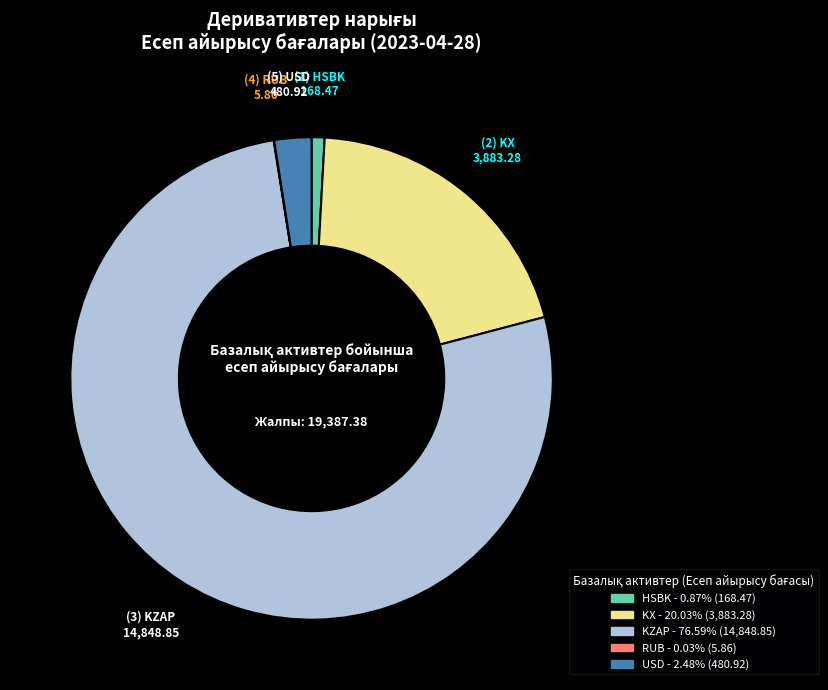

Combined, do KX and KZAP account for over 50%?

Yes